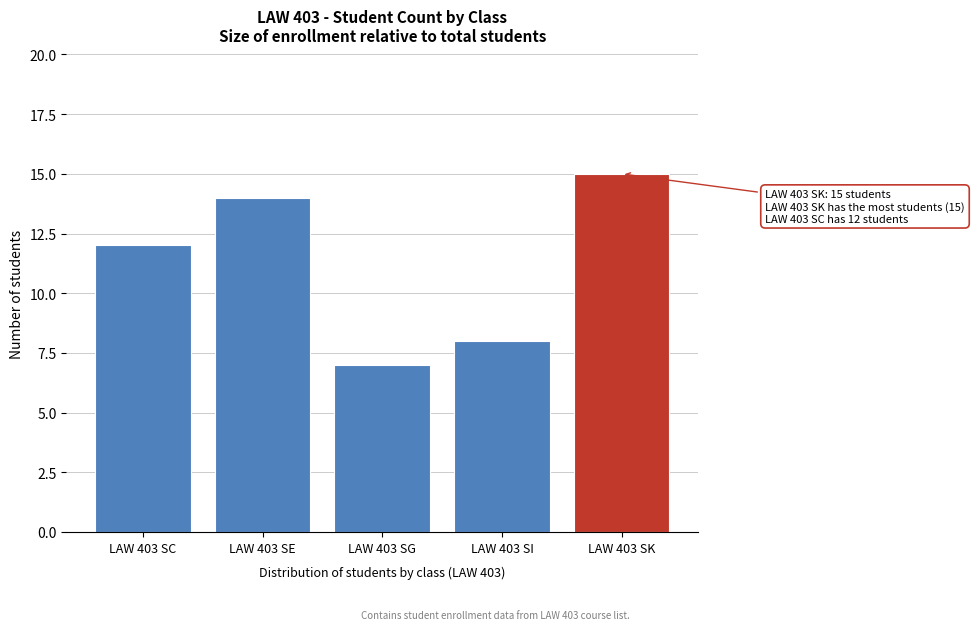

Reading left to right, transcribe all the data shown in this chart.

LAW 403 SC=12	LAW 403 SE=14	LAW 403 SG=7	LAW 403 SI=8	LAW 403 SK=15